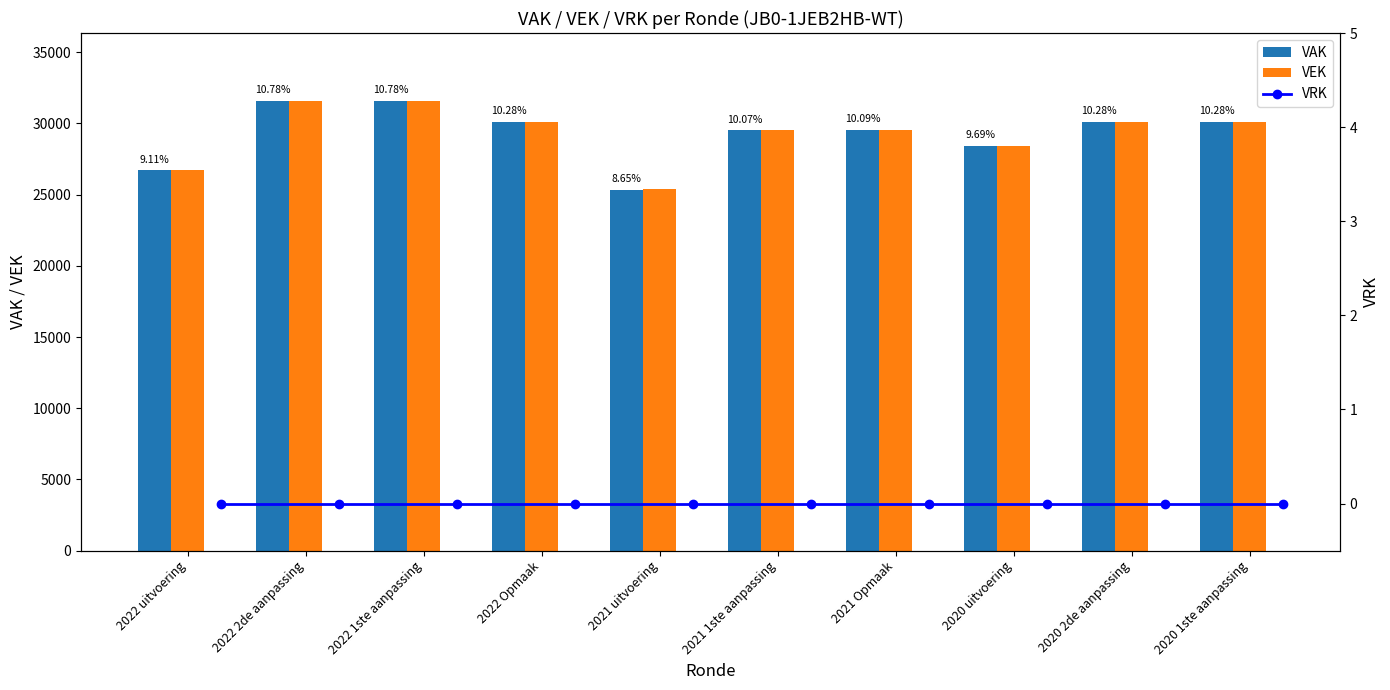

What is the difference between the maximum and second lowest values in the VAK series?

4882